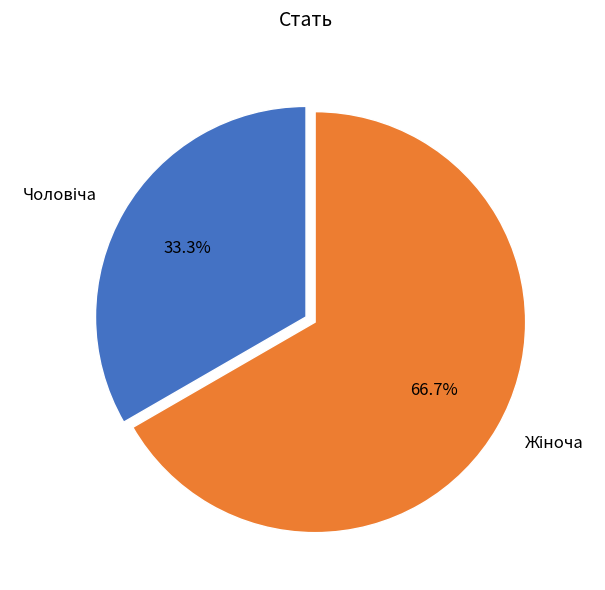

Which slice represents more than half of the pie?

Жіноча